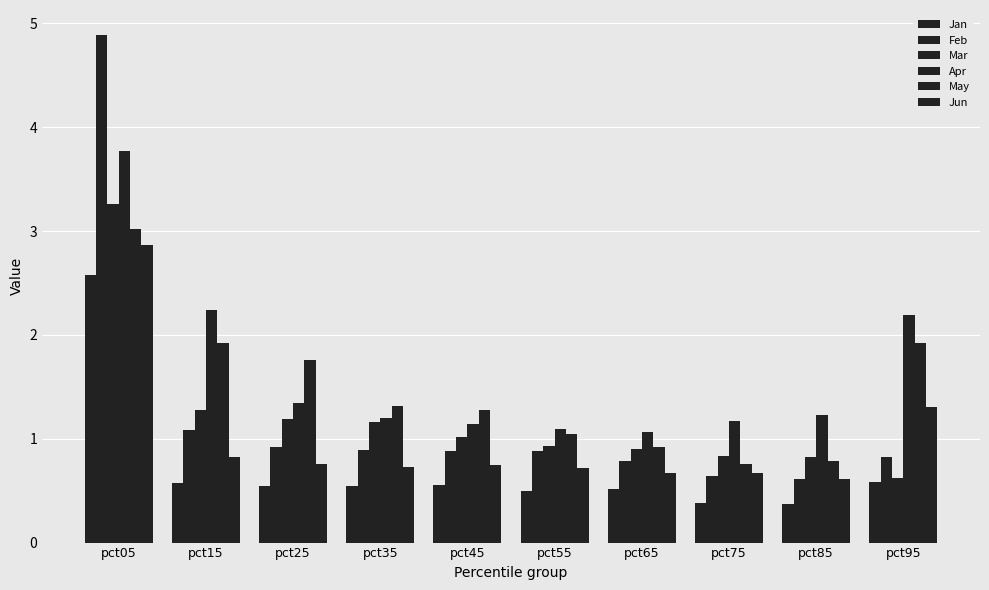

Does the chart contain any negative values?

No